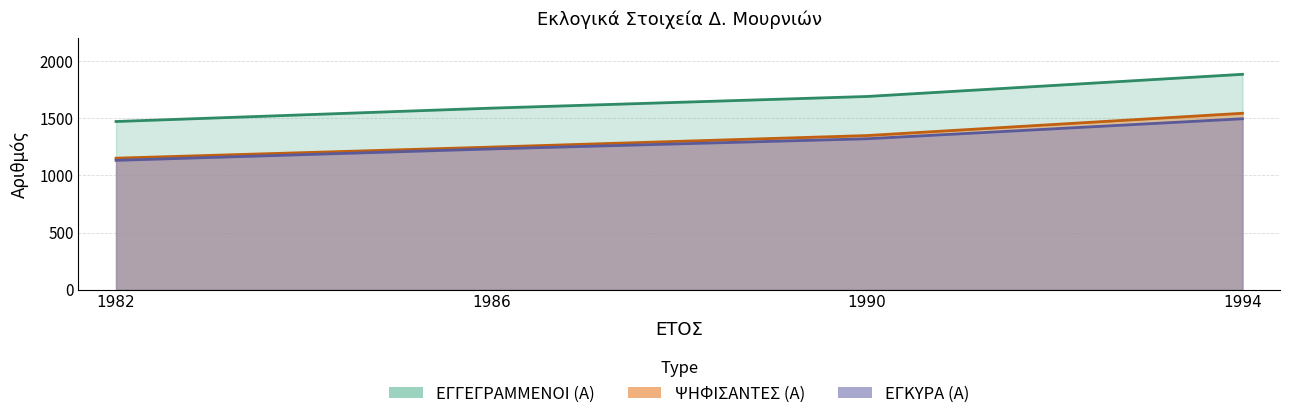

Reading left to right, extract all data points from this chart.

ΕΓΓΕΓΡΑΜΜΕΝΟΙ (Α): 1472	1589	1691	1885
ΨΗΦΙΣΑΝΤΕΣ (Α): 1151	1248	1349	1544
ΕΓΚΥΡΑ (Α): 1132	1232	1321	1496